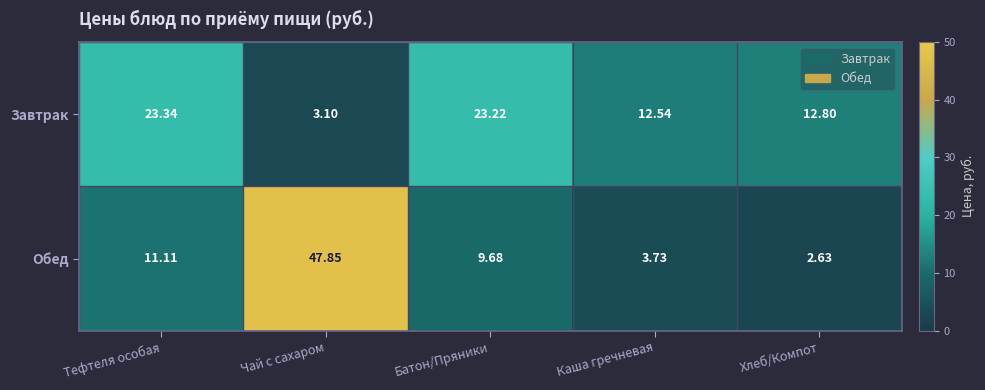

Which series changed the most between Каша гречневая and Хлеб/Компот?

Обед